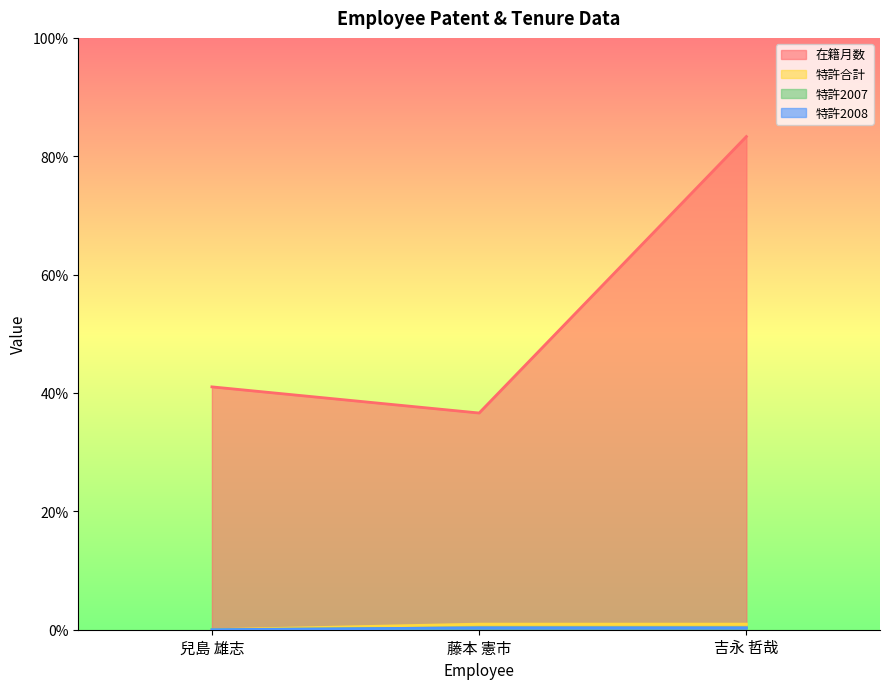

What is the value of the 特許2007 point at the 2nd from the left?

0.9